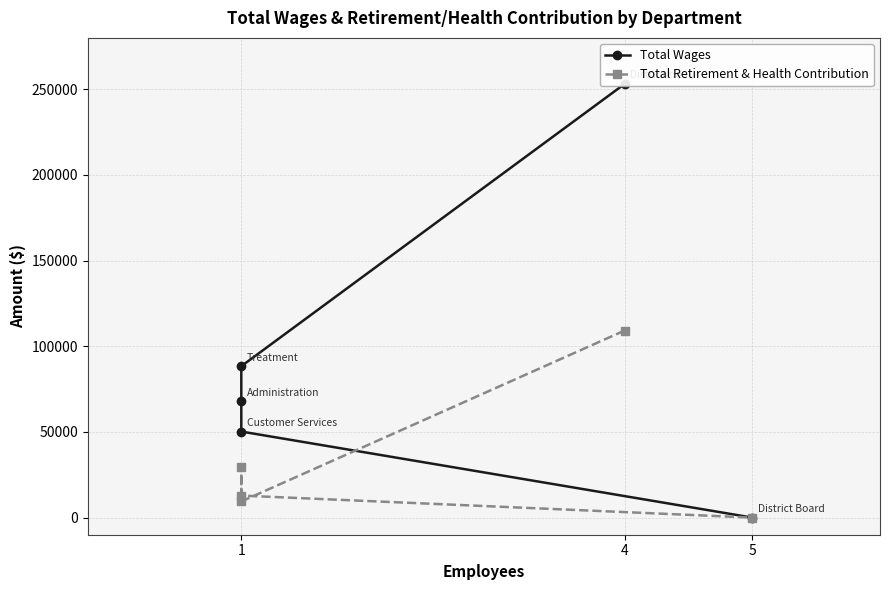

True or false: Total Retirement & Health Contribution has a value of 65750 at 4.

False